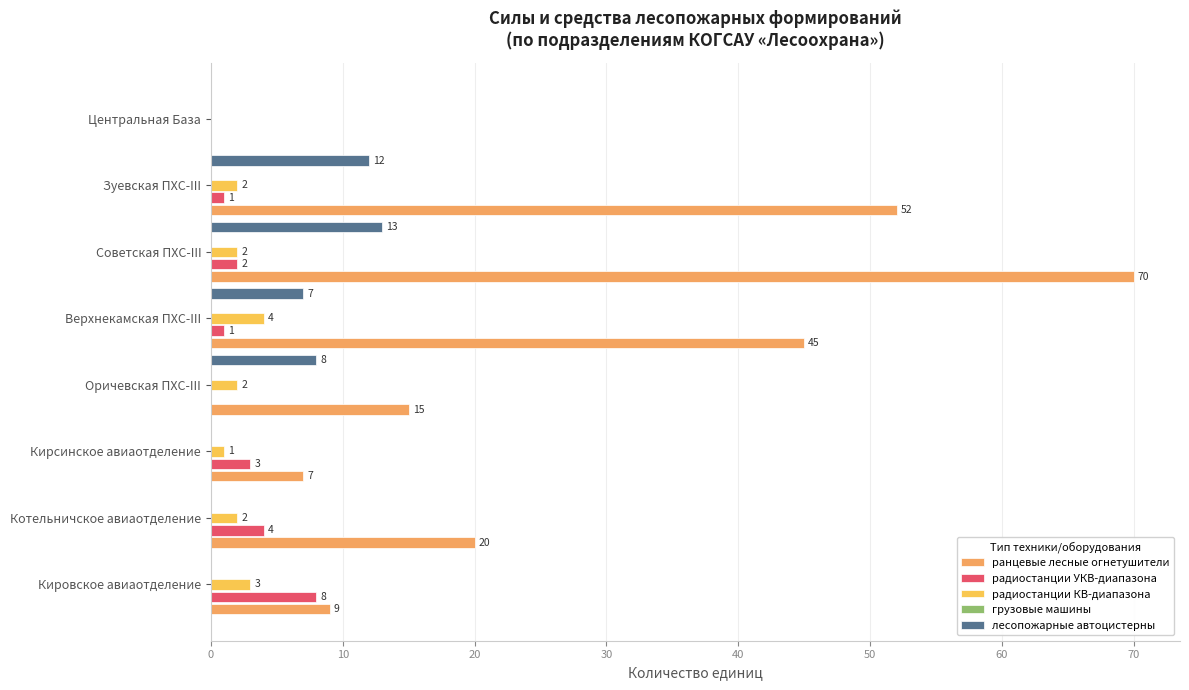

True or false: радиостанции УКВ-диапазона has a value of 4.2 at 20.

False